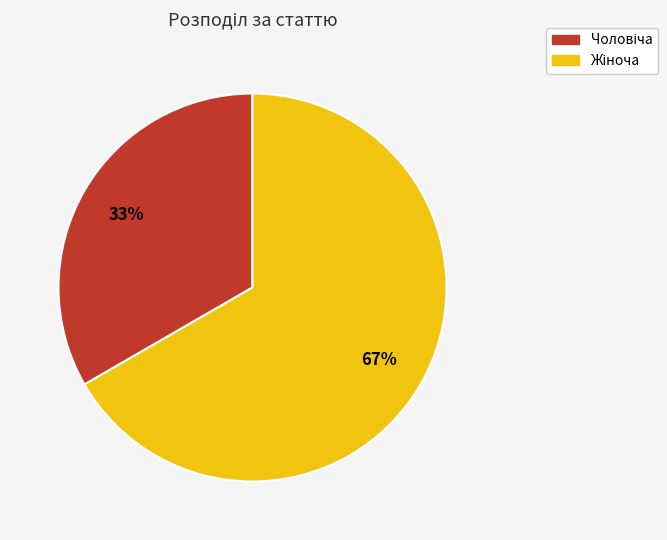

Count the number of slices in the pie.

2